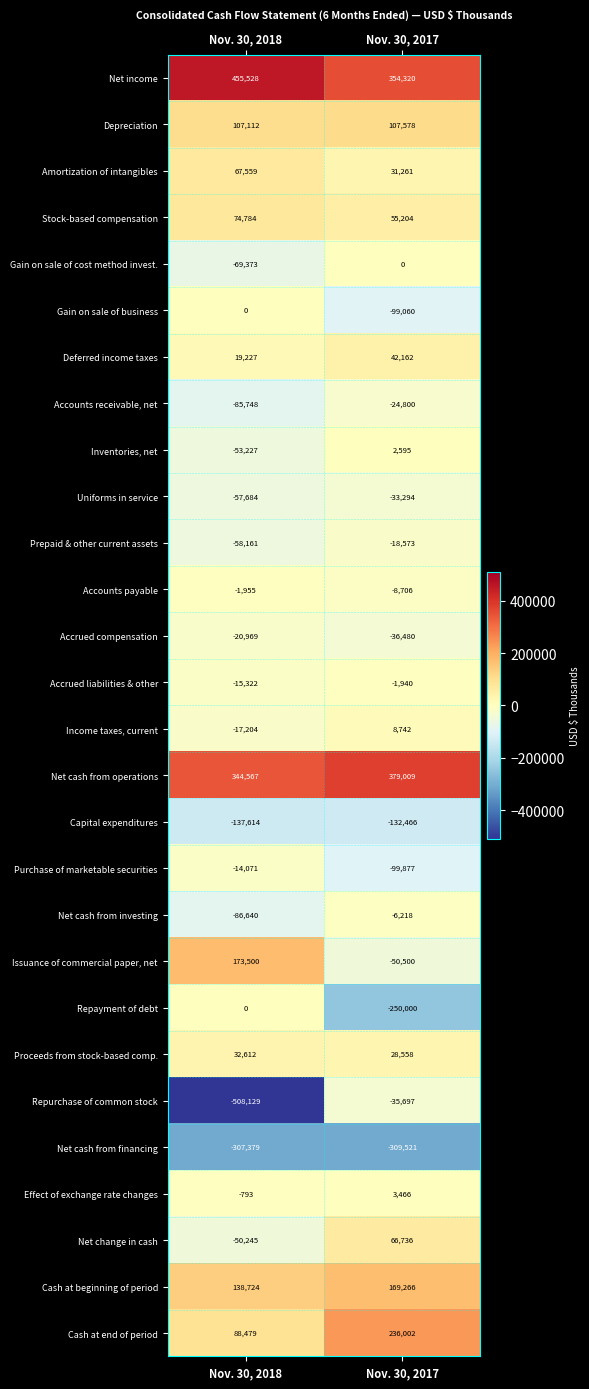

Rank the categories by Net change in cash value from highest to lowest.

Nov. 30, 2017, Nov. 30, 2018